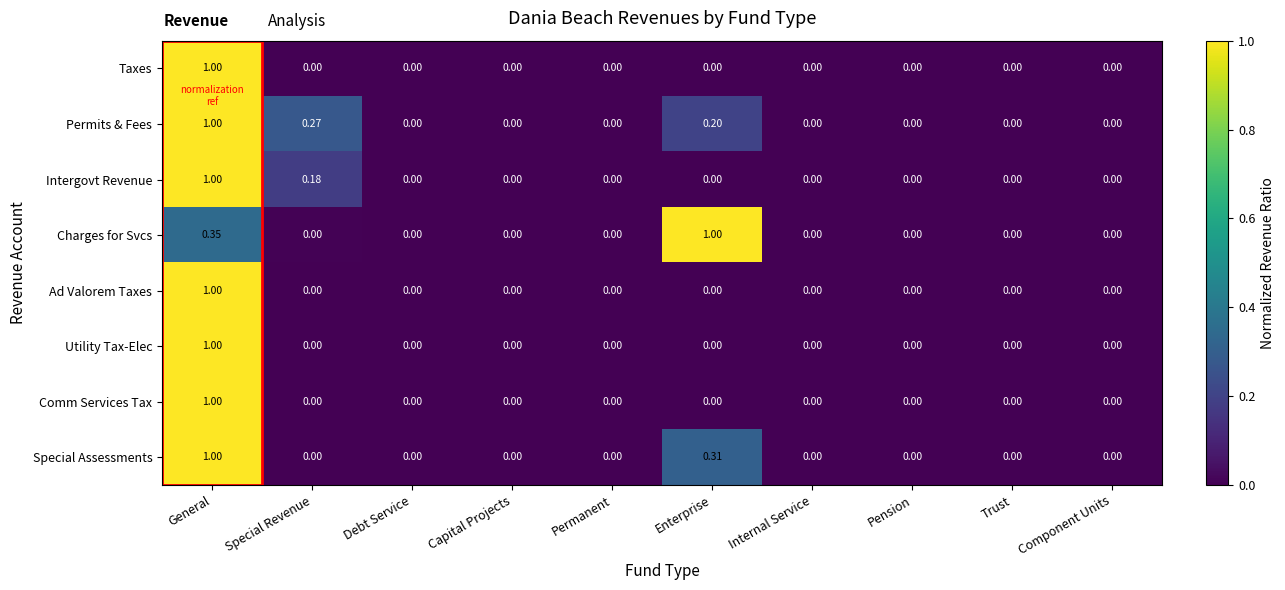

At which category is the sum across all series the highest?

General